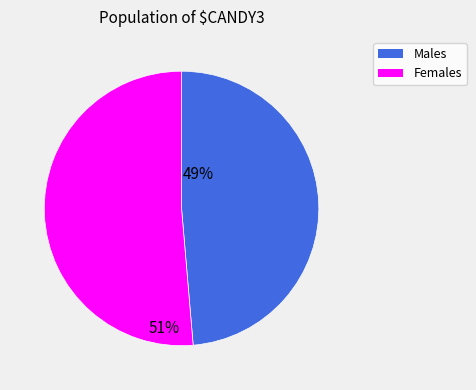

Is there any slice that represents more than half of the pie?

Yes